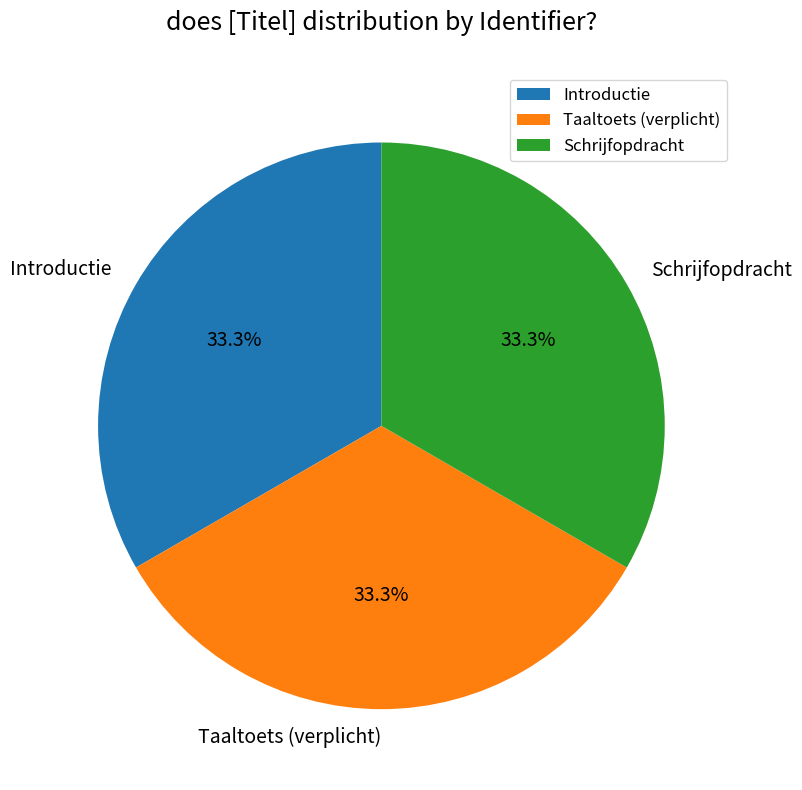

True or false: Taaltoets (verplicht) accounts for 33% of the total.

True